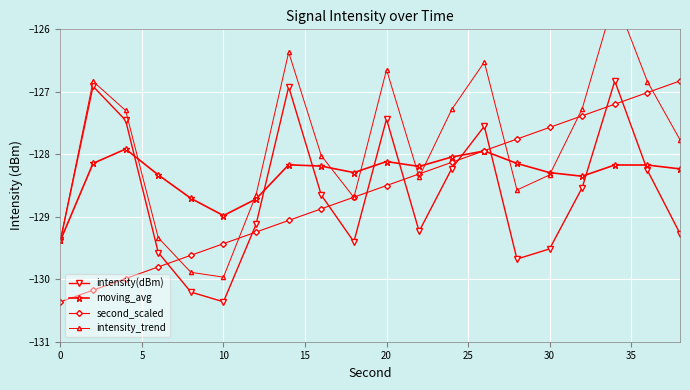

At which category does intensity(dBm) reach its first local valley?

10